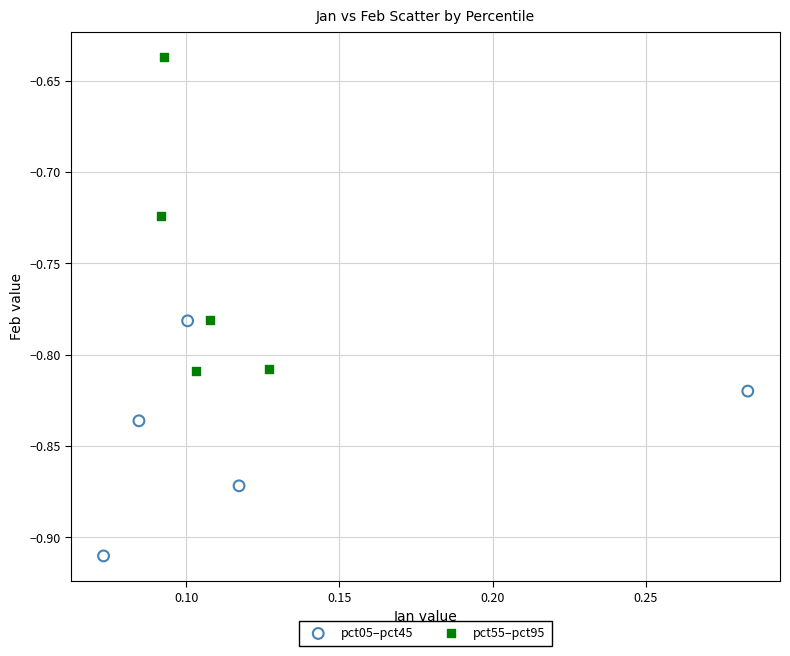

Which series has the widest spread of Y values?

pct55–pct95